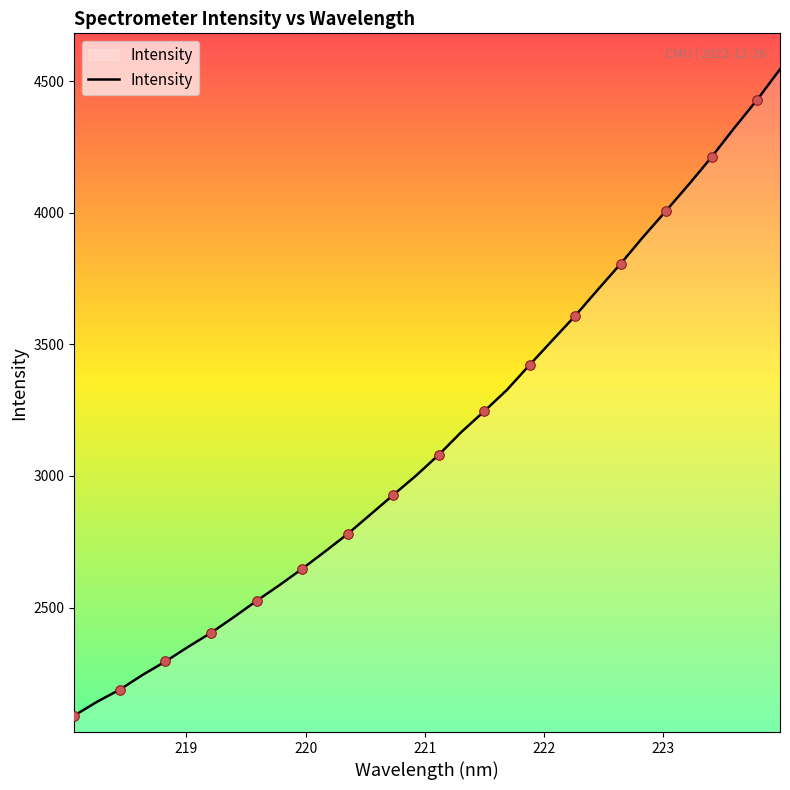

What is the difference between the maximum and minimum values?

2455.6